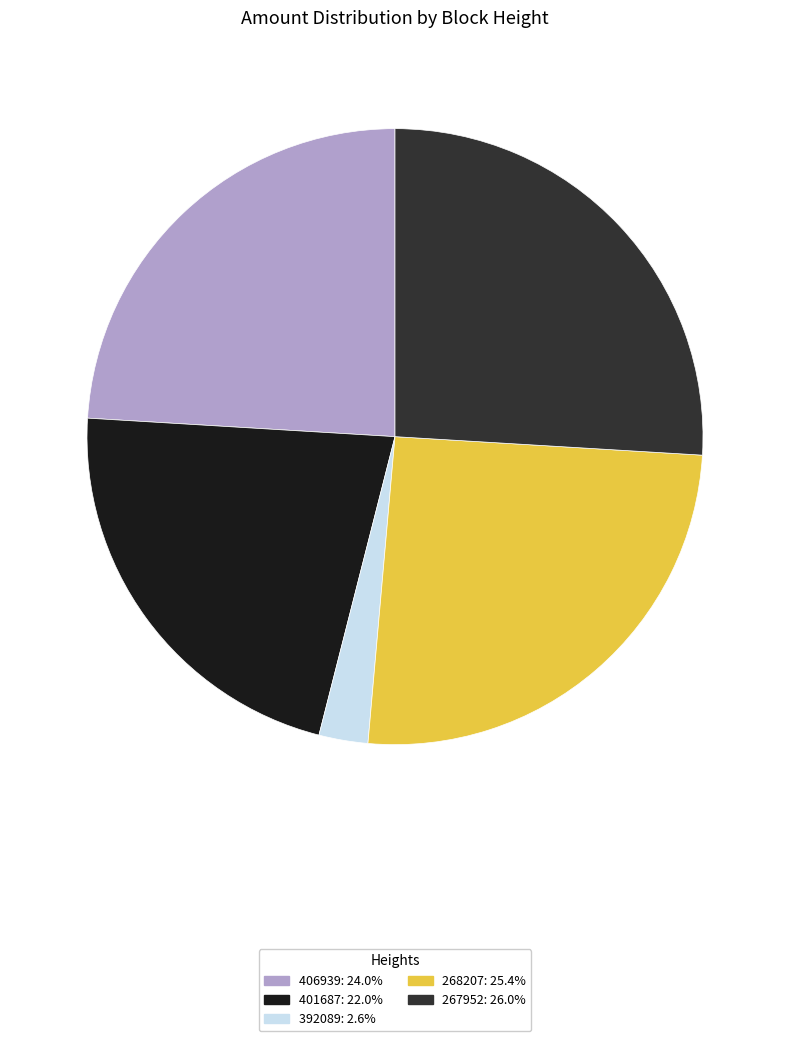

Combined, do 392089 and 267952 account for over 50%?

No